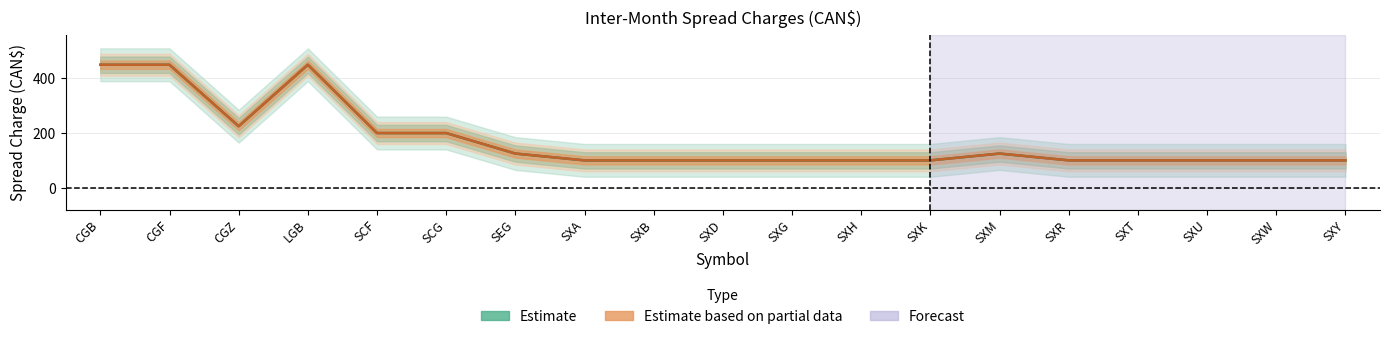

How many distinct data groups are displayed?

2